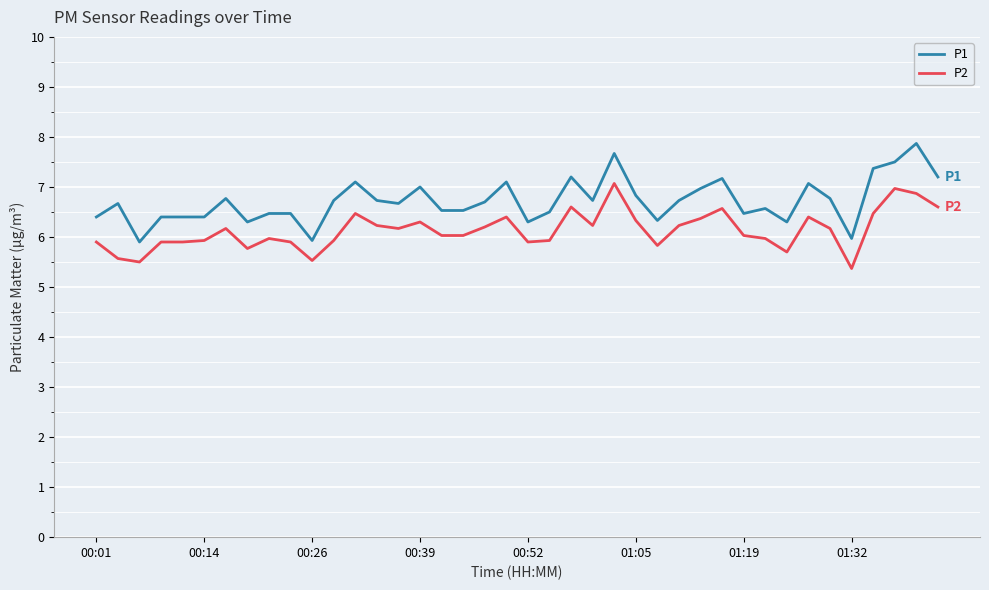

True or false: P2 and P1 cross at least once.

False